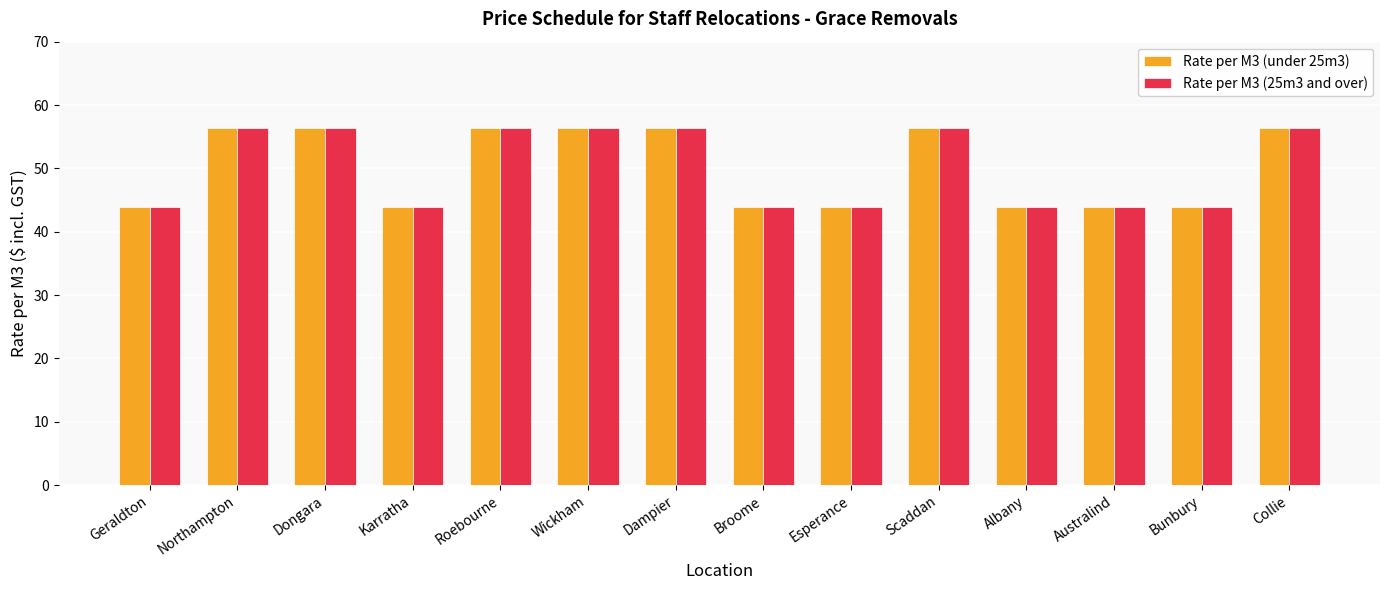

True or false: Rate per M3 (25m3 and over) has a value of 62.7 at Bunbury.

False